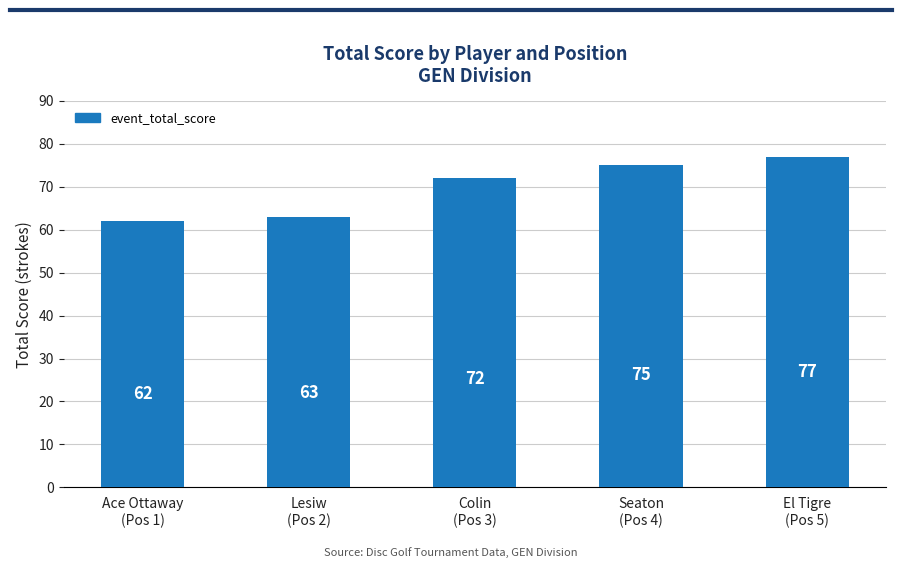

What is the label of the 1st bar from the left?

Ace Ottaway
(Pos 1)